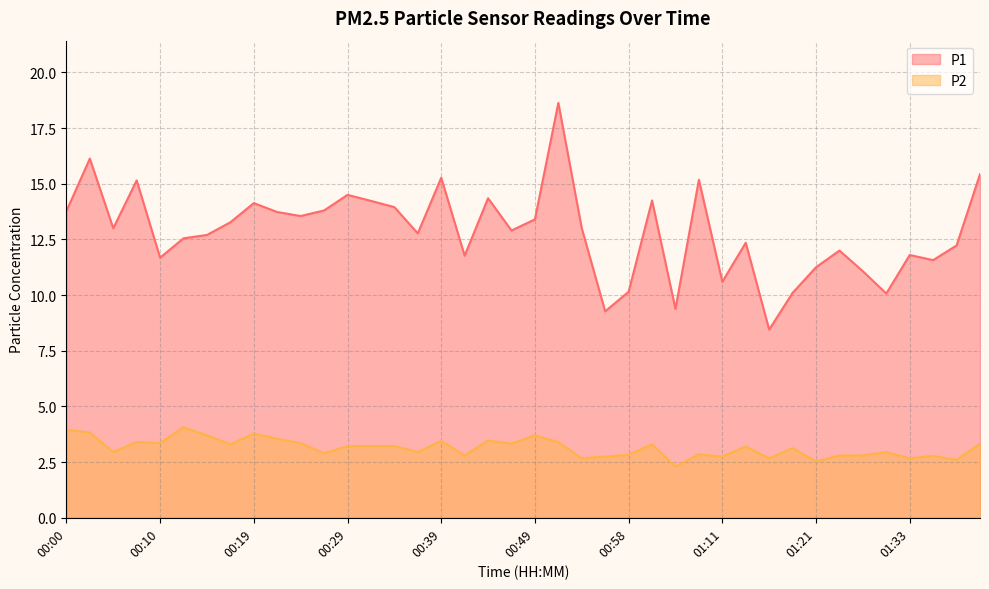

What is the difference between the second highest and minimum values in the P2 series?

1.7